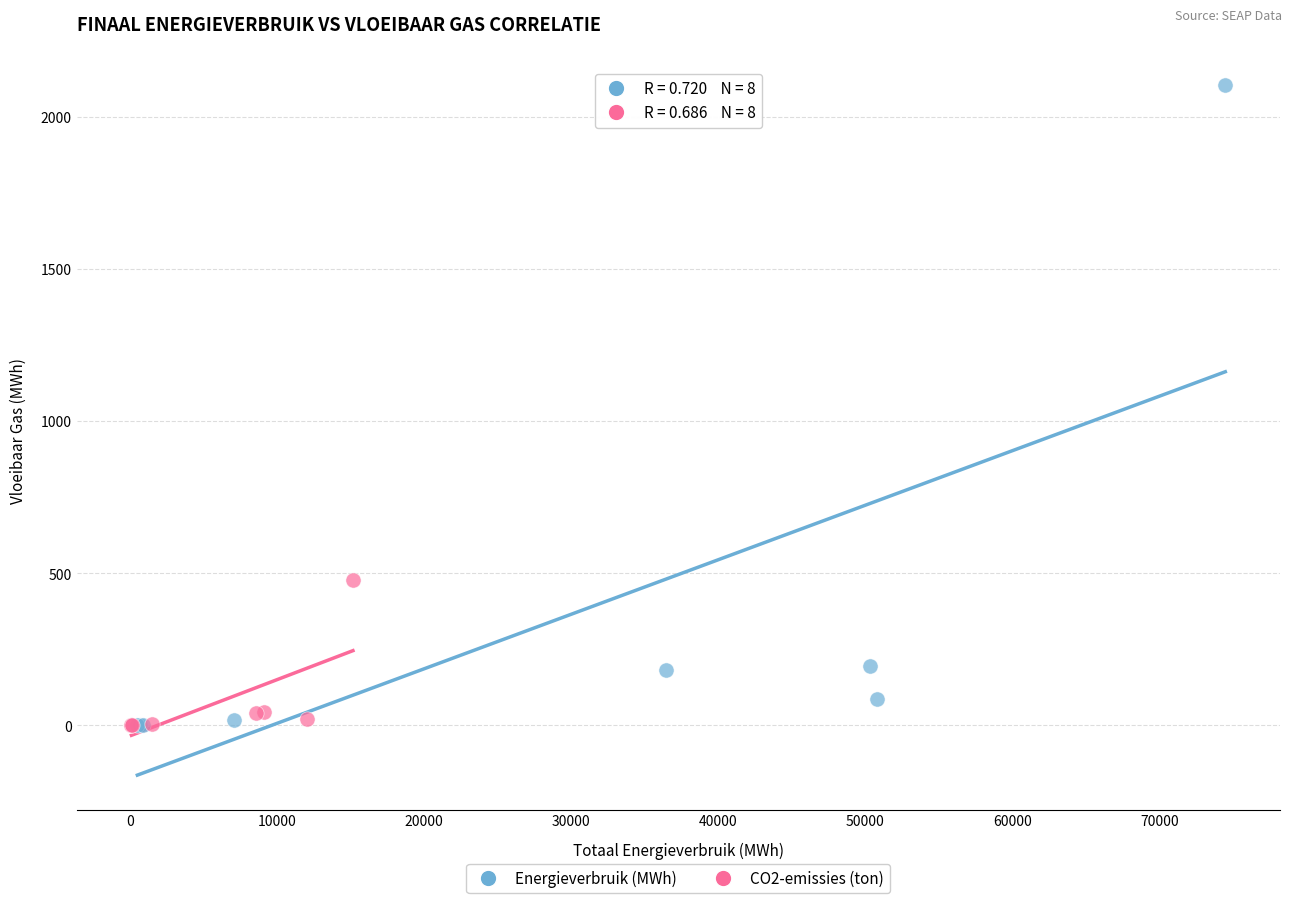

What are all the series names shown in the legend?

Energieverbruik (MWh), CO2-emissies (ton)